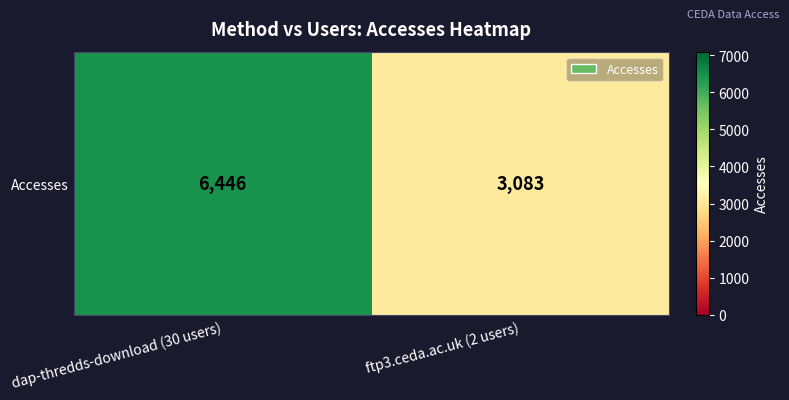

The value at dap-thredds-download (30 users) is 2130. True or false?

False